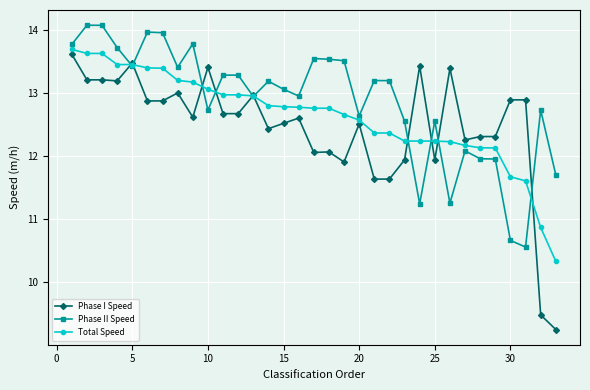

True or false: Total Speed and Phase I Speed cross at least once.

True